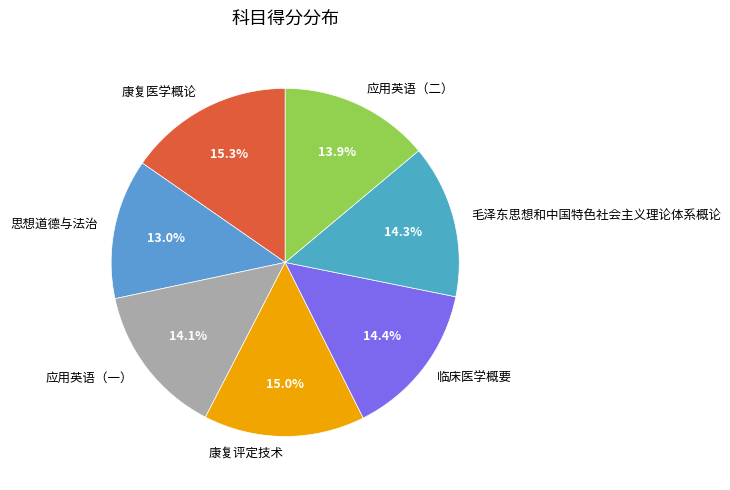

To the nearest percent, what is the difference between the 毛泽东思想和中国特色社会主义理论体系概论 and 康复评定技术 slice percentages?

1%